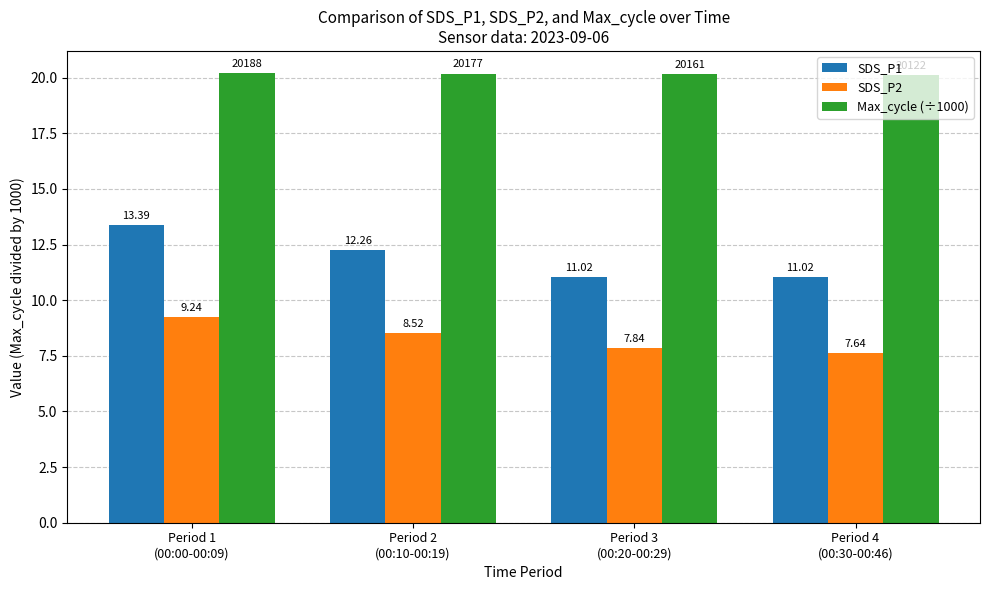

What are all the series names shown in the legend?

SDS_P1, SDS_P2, Max_cycle (÷1000)